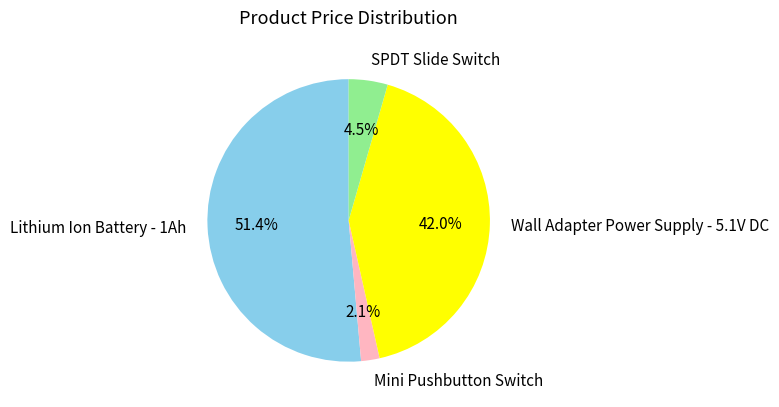

Approximately how many times larger is the value at Wall Adapter Power Supply - 5.1V DC compared to Lithium Ion Battery - 1Ah?

0.8